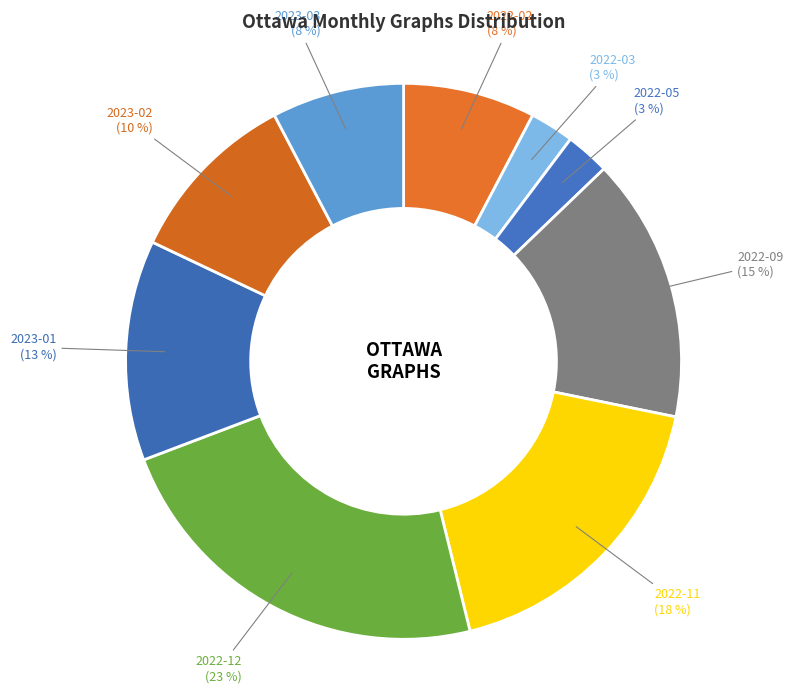

Which has a higher value, 2023-03 or 2022-09?

2022-09